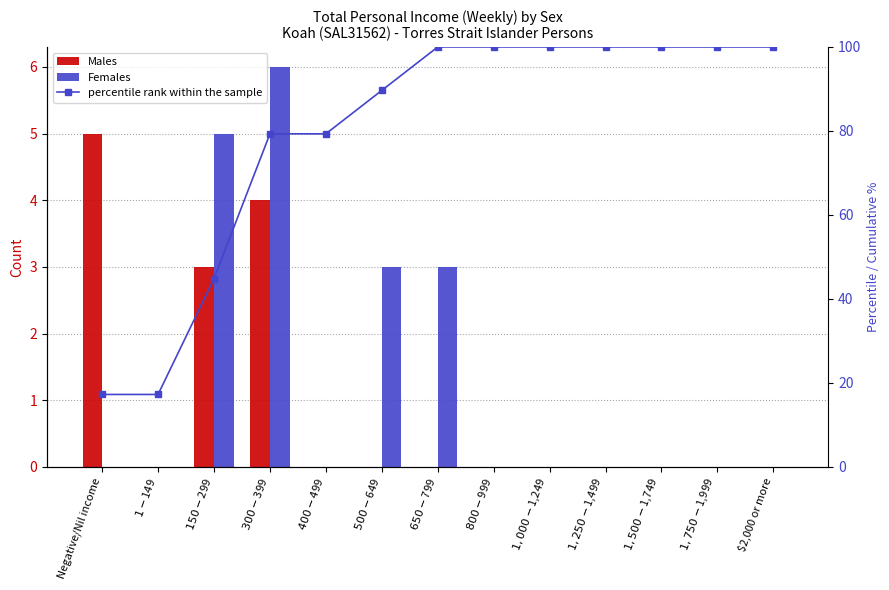

Which series has the largest range (max minus min)?

percentile rank within the sample